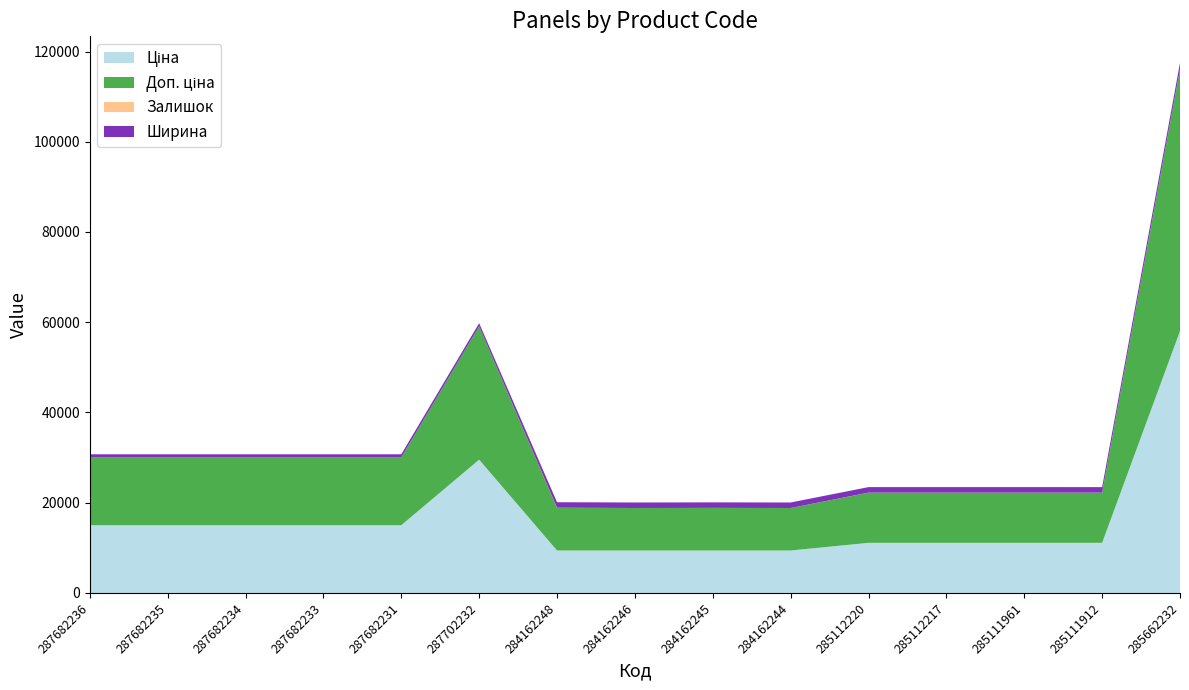

Reading right to left, what are all the values shown in this chart?

Ціна: 285662232=58037.0	285111912=11113.6	285111961=11113.6	285112217=11113.6	285112220=11113.6	284162244=9416.9	284162245=9416.9	284162246=9416.9	284162248=9416.9	287702232=29548.9	287682231=15019.2	287682233=15019.2	287682234=15019.2	287682235=15019.2	287682236=15019.2
Доп. ціна: 285662232=58037.0	285111912=11113.6	285111961=11113.6	285112217=11113.6	285112220=11113.6	284162244=9416.9	284162245=9416.9	284162246=9416.9	284162248=9416.9	287702232=29548.9	287682231=15019.2	287682233=15019.2	287682234=15019.2	287682235=15019.2	287682236=15019.2
Залишок: 285662232=13.0	285111912=14.0	285111961=16.0	285112217=17.0	285112220=17.0	284162244=1.0	284162245=27.0	284162246=0.0	284162248=59.0	287702232=0.0	287682231=0.0	287682233=0.0	287682234=0.0	287682235=0.0	287682236=0.0
Ширина: 285662232=1400.0	285111912=1220.0	285111961=1220.0	285112217=1220.0	285112220=1220.0	284162244=1220.0	284162245=1220.0	284162246=1220.0	284162248=1220.0	287702232=697.0	287682231=697.0	287682233=697.0	287682234=697.0	287682235=697.0	287682236=697.0